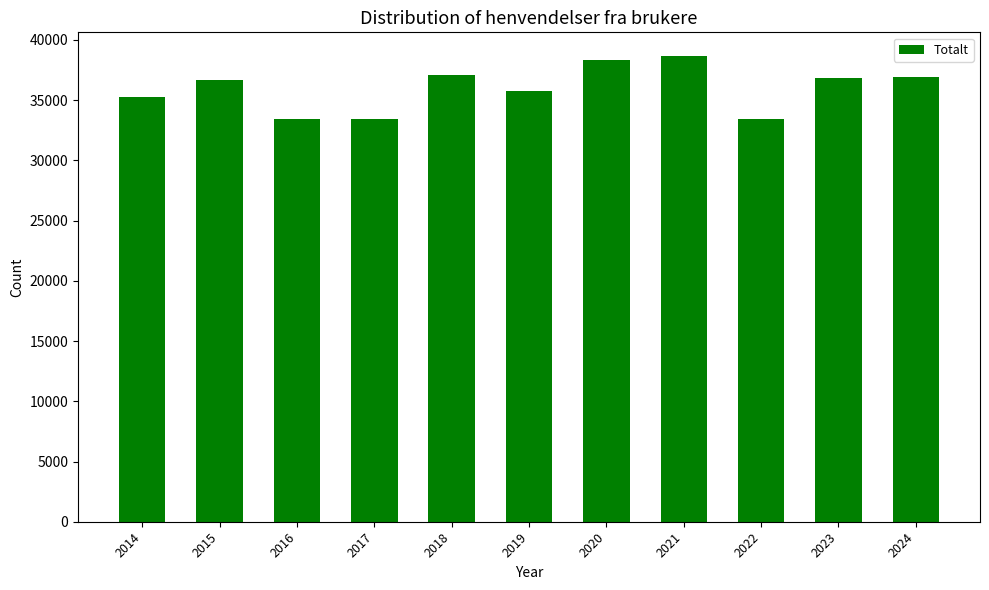

Is it true that the value at 2023 is 36846?

True